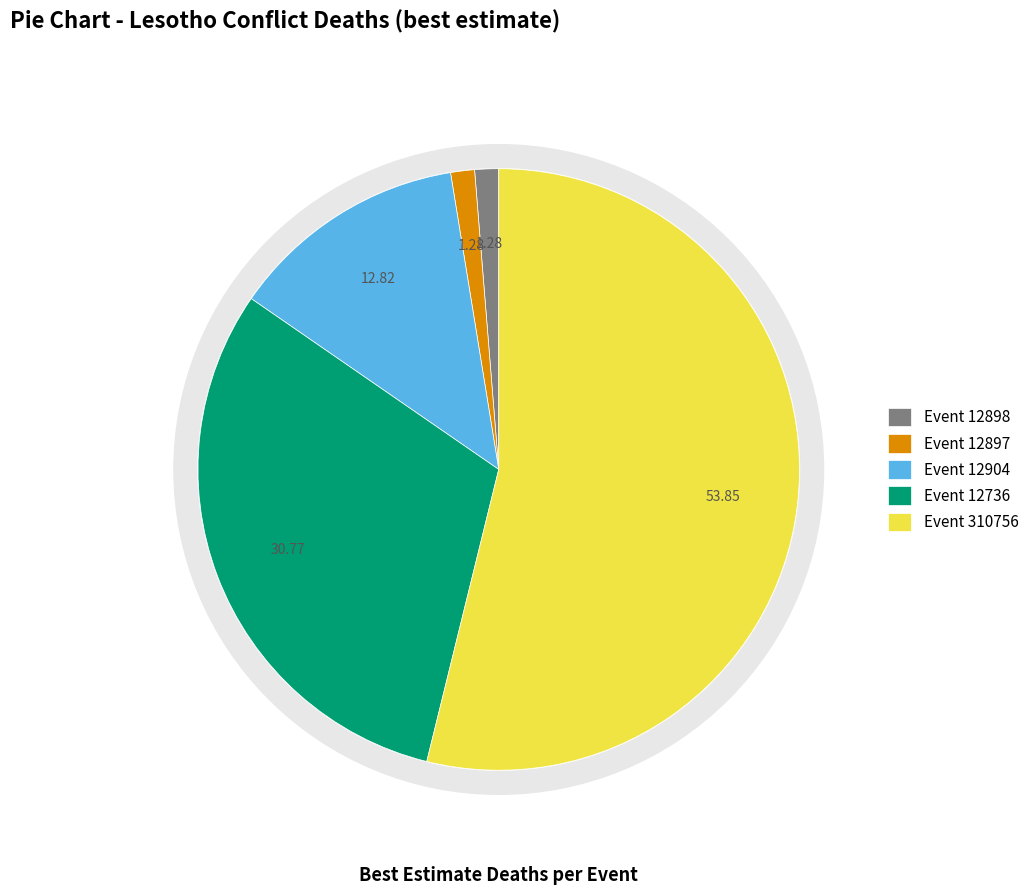

Count the number of slices in the pie.

5